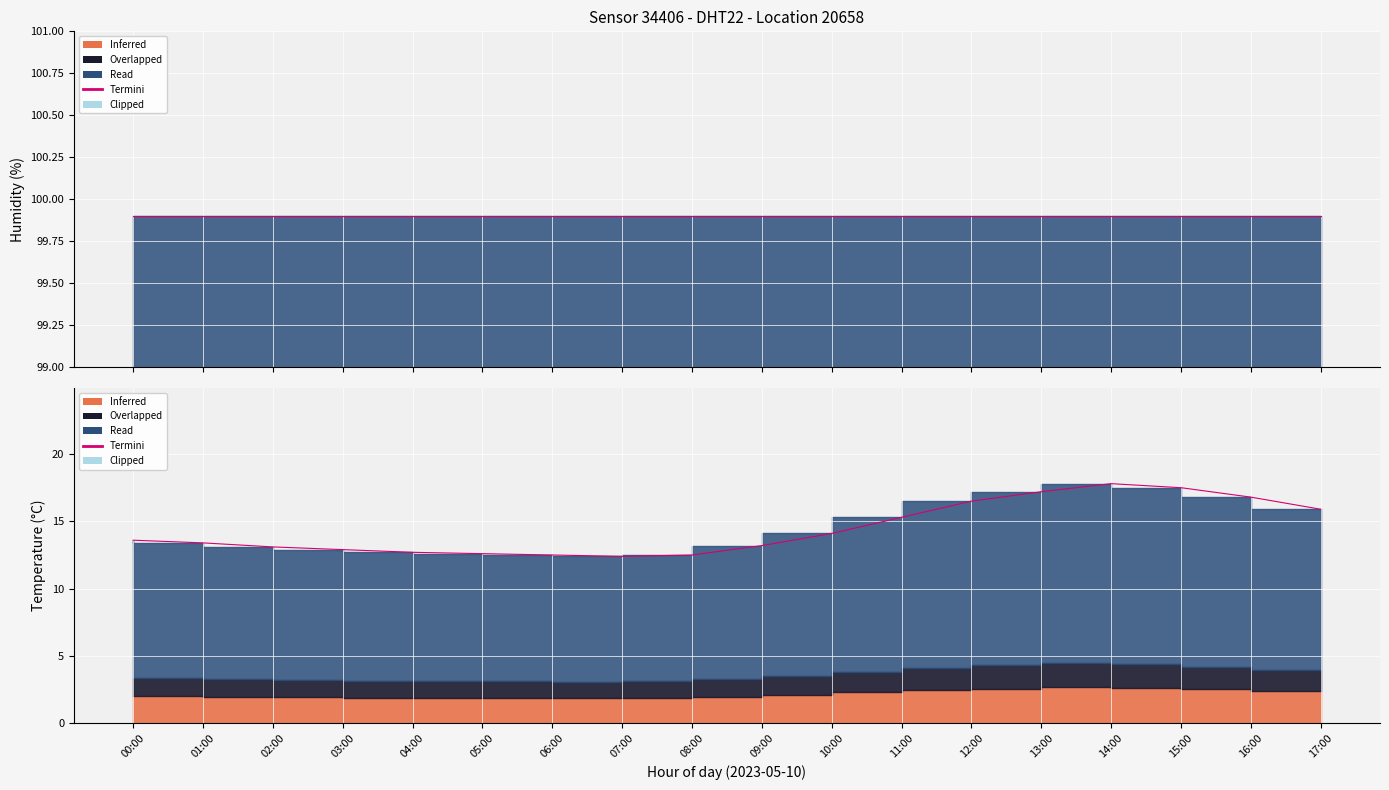

Which has a higher value, 05:00 or 11:00?

11:00